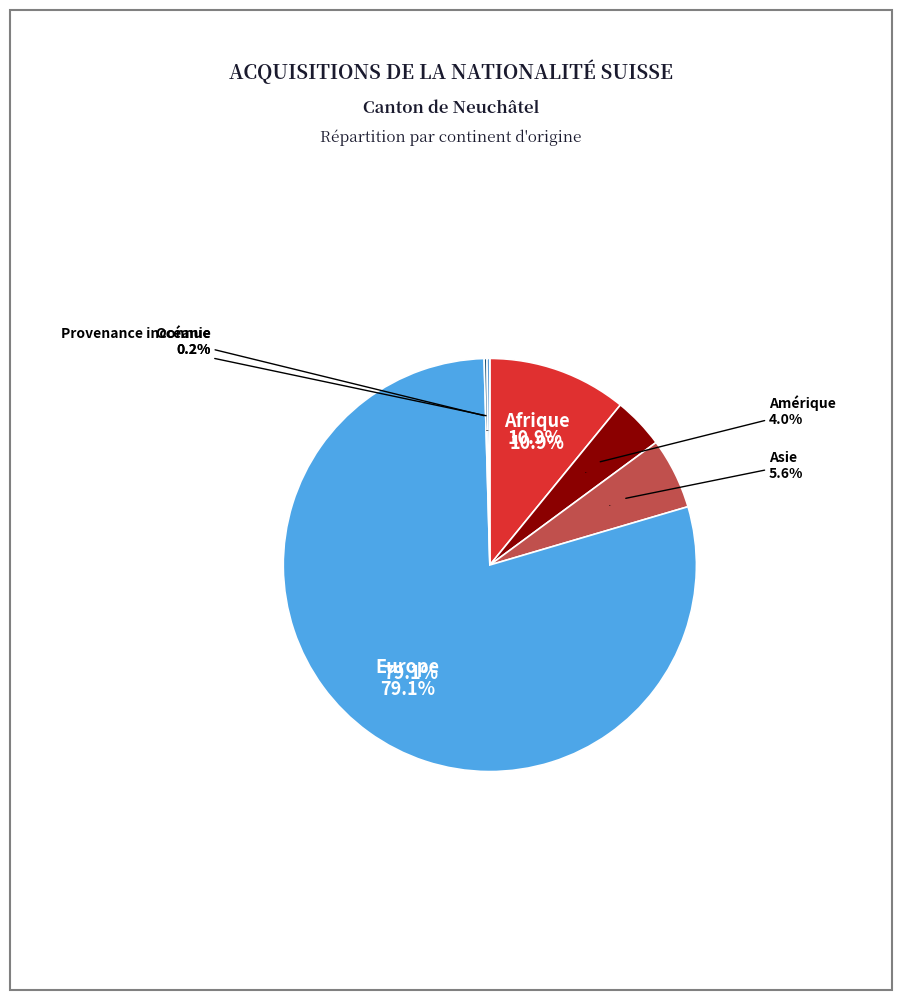

Is it true that Afrique is 11% of the pie?

True